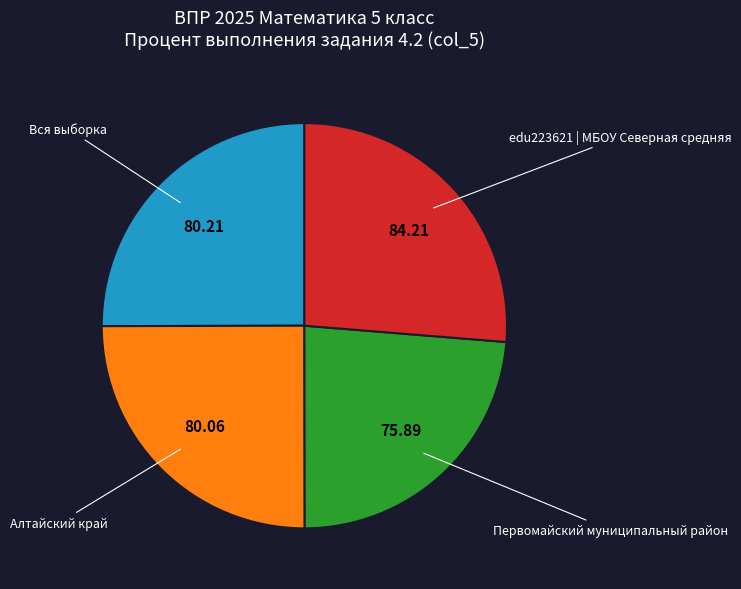

Is there any slice that represents more than half of the pie?

No